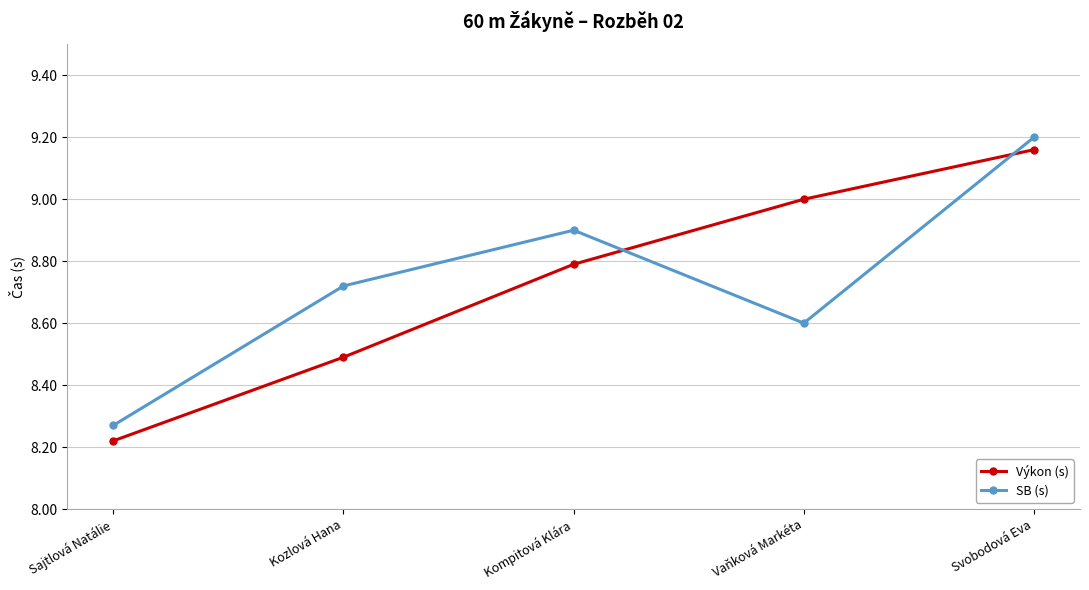

Where is Výkon (s) nearest to the value 8?

Sajtlová Natálie